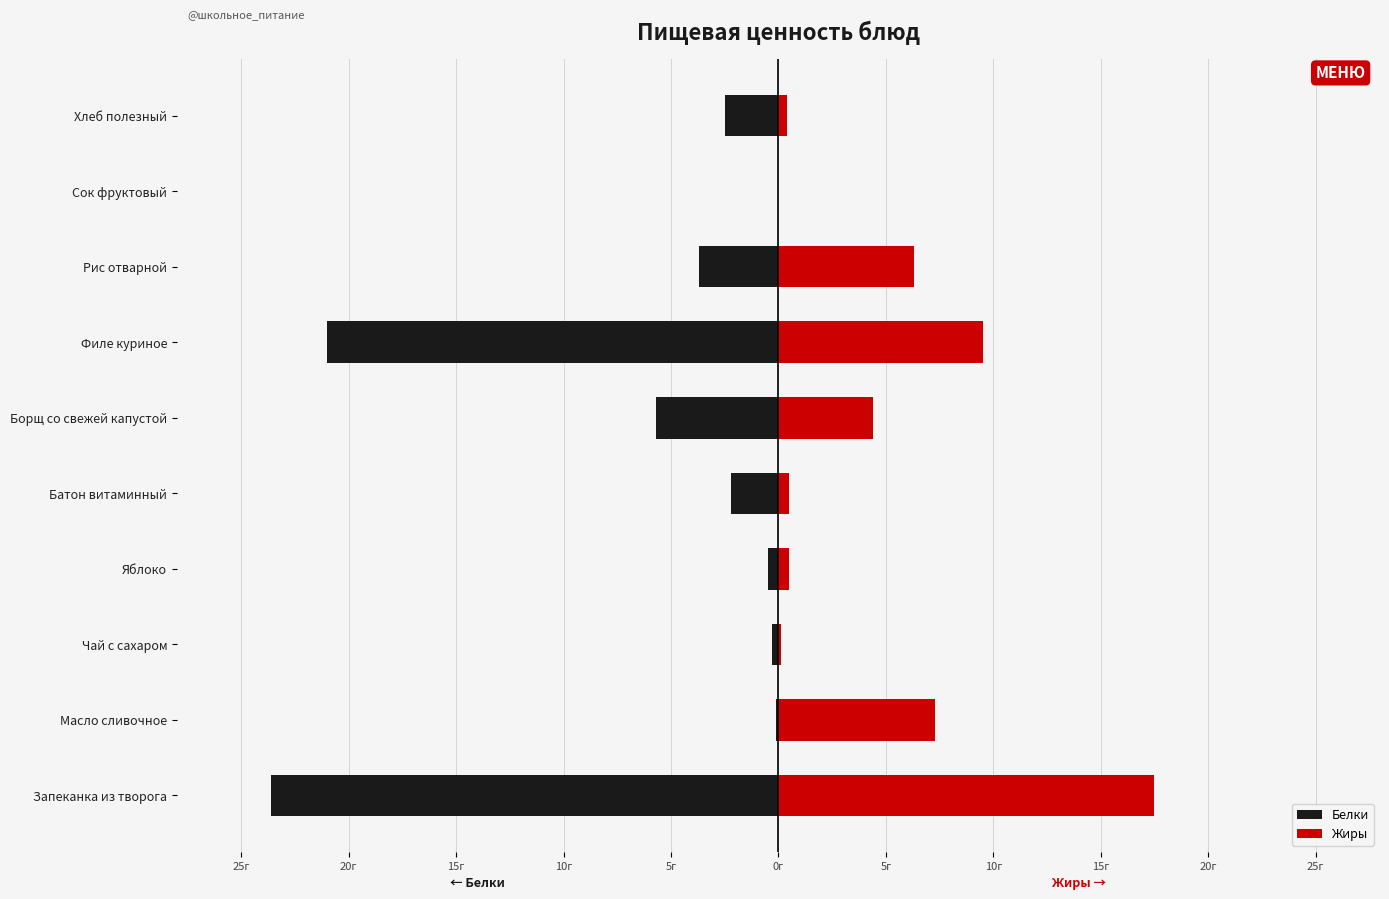

The Белки series shows -23.6 at Запеканка из творога. True or false?

True